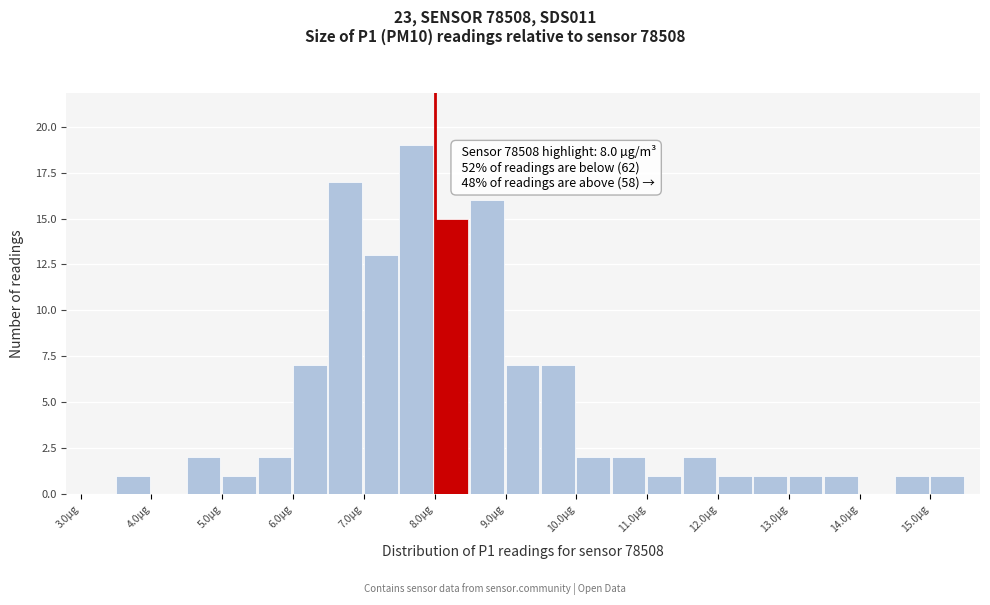

Over which range of the x-axis is the bar tallest?

7.5 to 8.0